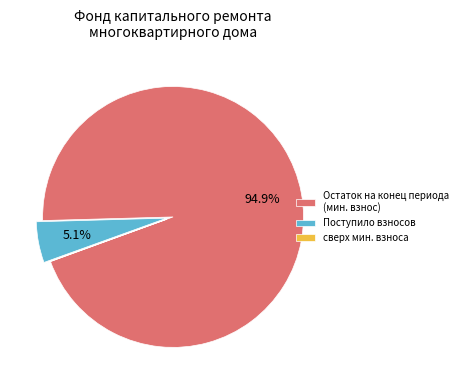

Which slice is the largest?

Остаток на конец периода (мин. взнос)